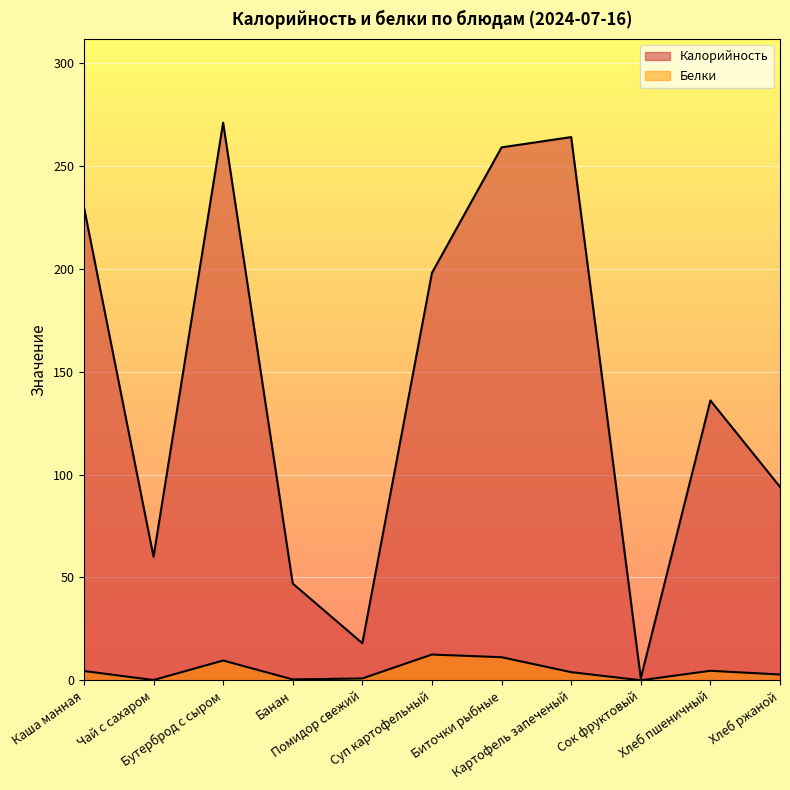

Reading left to right, extract all data points from this chart.

Калорийность: 230.0	60.0	271.0	47.0	18.0	198.0	259.0	264.0	1.0	136.0	94.0
Белки: 4.5	0.1	9.6	0.4	0.9	12.5	11.2	3.9	0.0	4.6	2.8